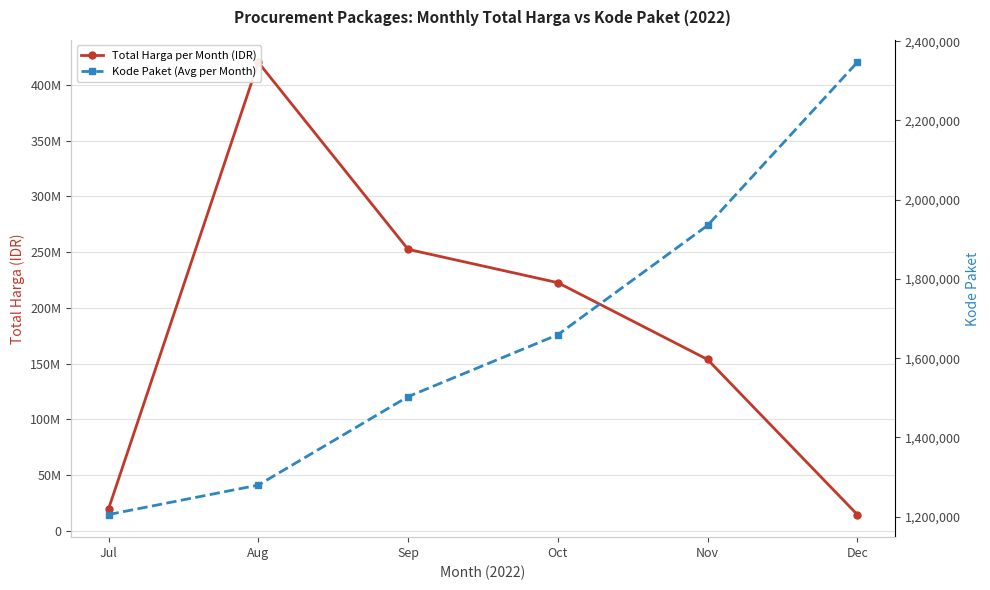

Reading left to right, transcribe all the data shown in this chart.

Total Harga per Month (IDR): Jul=19950000	Aug=420075000	Sep=252477000	Oct=222600000	Nov=153747000	Dec=14750000
Kode Paket (Avg per Month): Jul=1205257	Aug=1279649	Sep=1502912	Oct=1659185	Nov=1935089	Dec=2346755